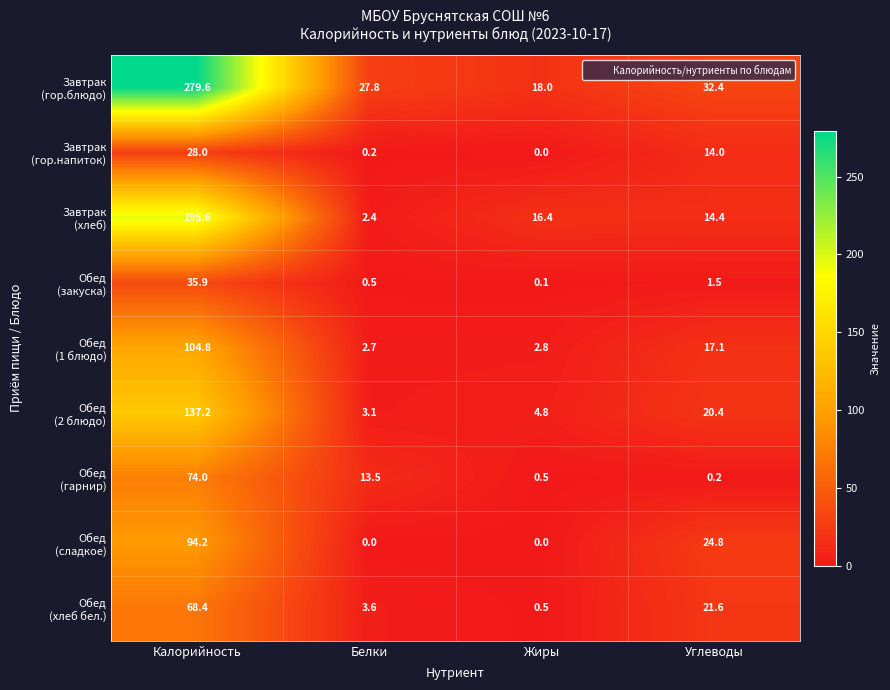

At which category does the chart reach its peak across all series?

Калорийность